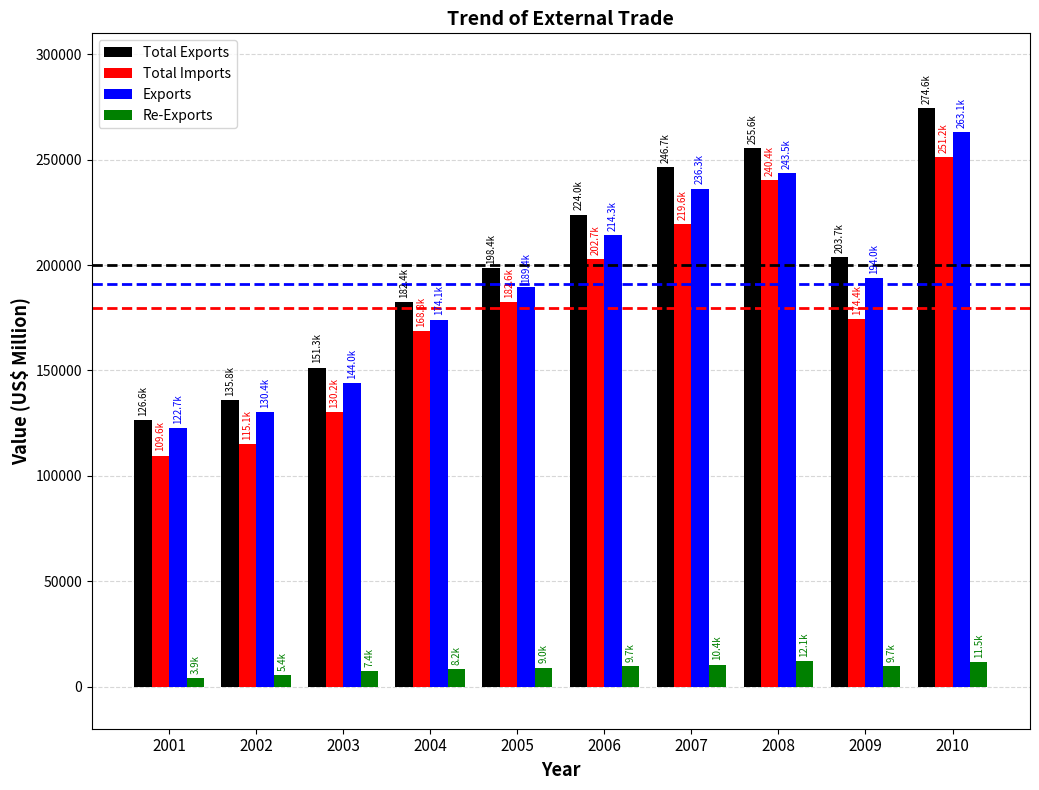

Which series has the largest total across all categories?

Total Exports